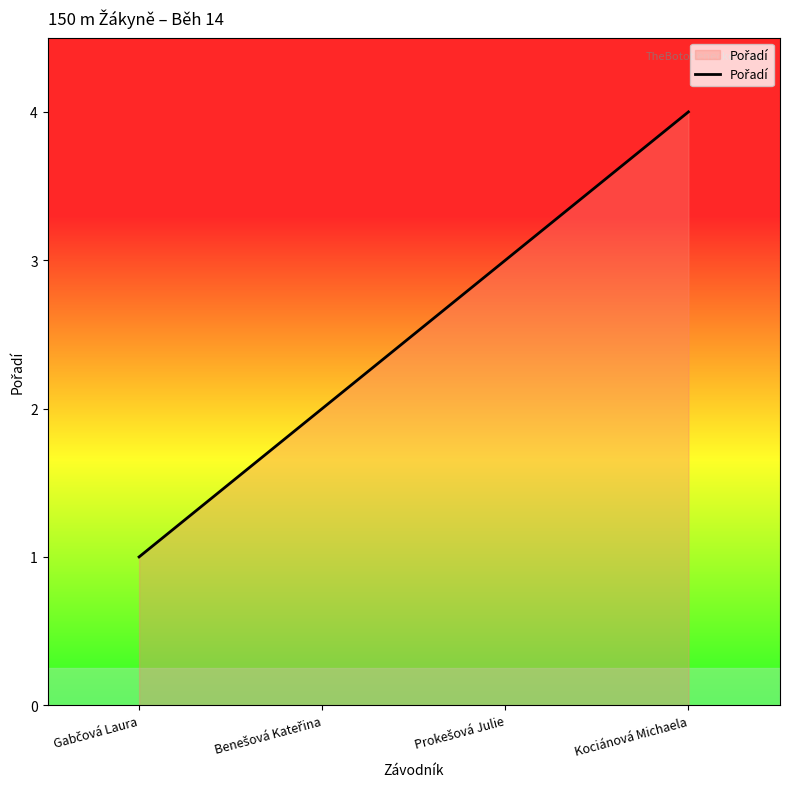

How many values are below 3?

2